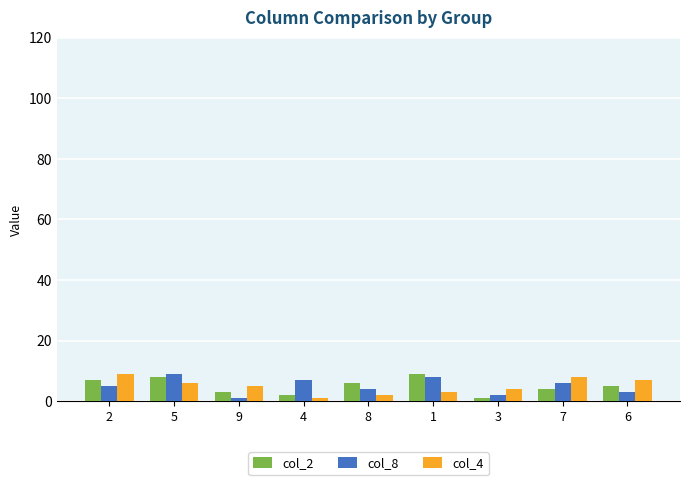

Reading left to right, list all the values displayed in this chart.

col_2: 2=7	5=8	9=3	4=2	8=6	1=9	3=1	7=4	6=5
col_8: 2=5	5=9	9=1	4=7	8=4	1=8	3=2	7=6	6=3
col_4: 2=9	5=6	9=5	4=1	8=2	1=3	3=4	7=8	6=7